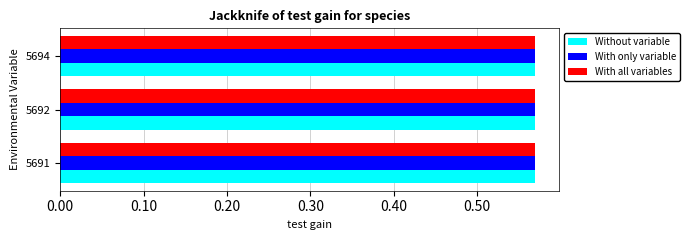

What are all the series names shown in the legend?

Without variable, With only variable, With all variables